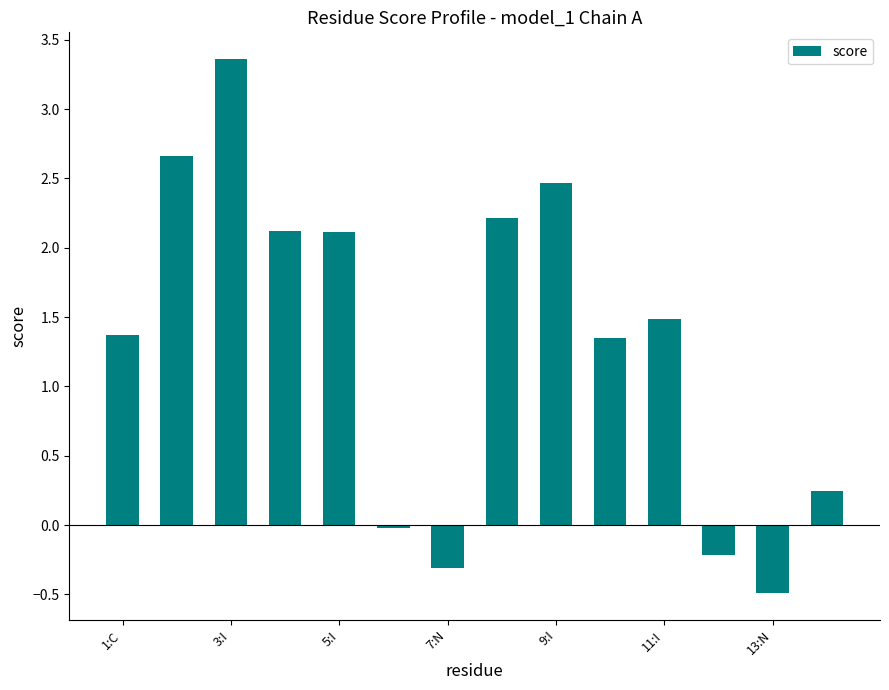

What is the value of the 11th bar from the left?

1.5